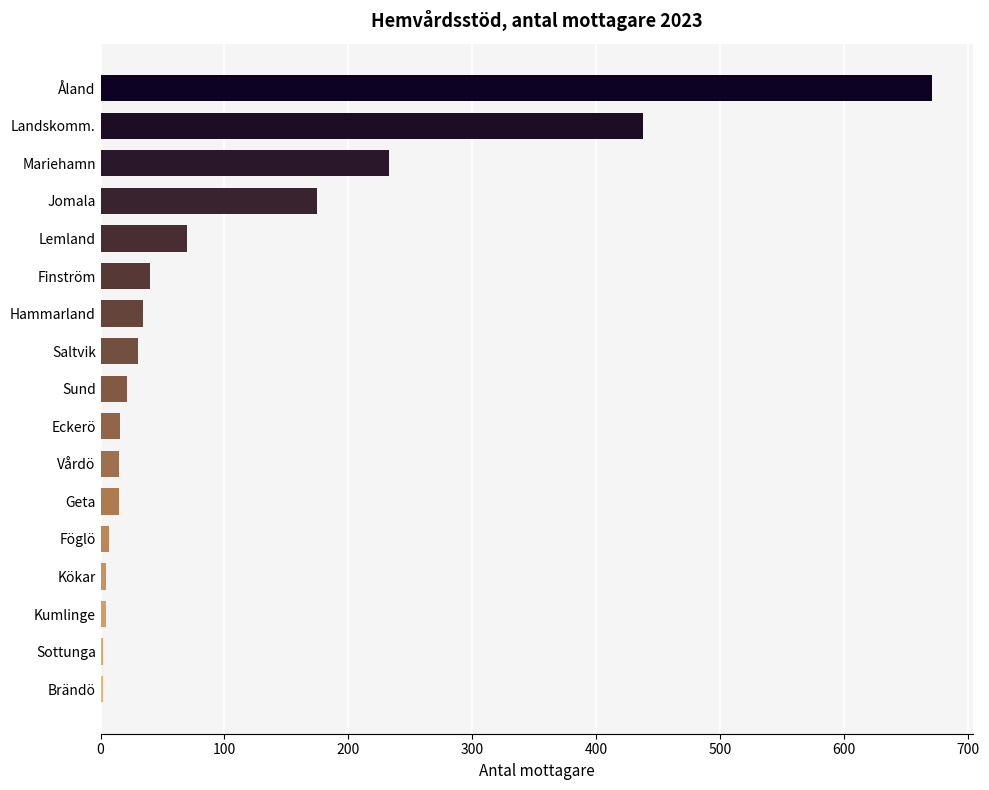

What is the sum of the values at Mariehamn and Geta?

248